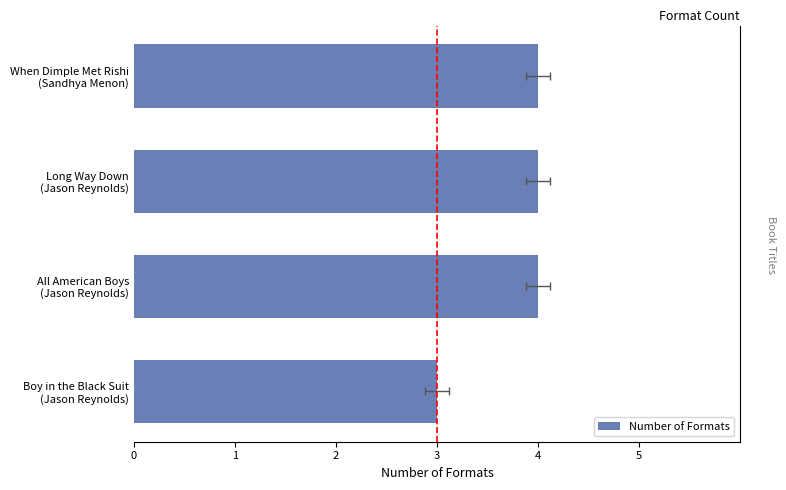

What is the average value?

4